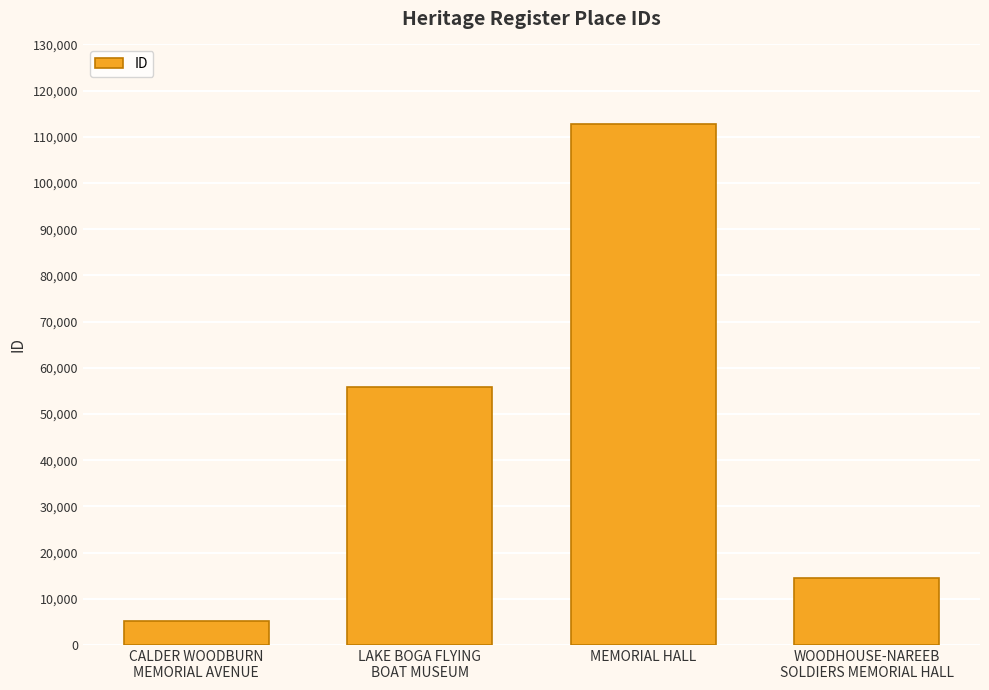

How many data points are less than 55888?

2